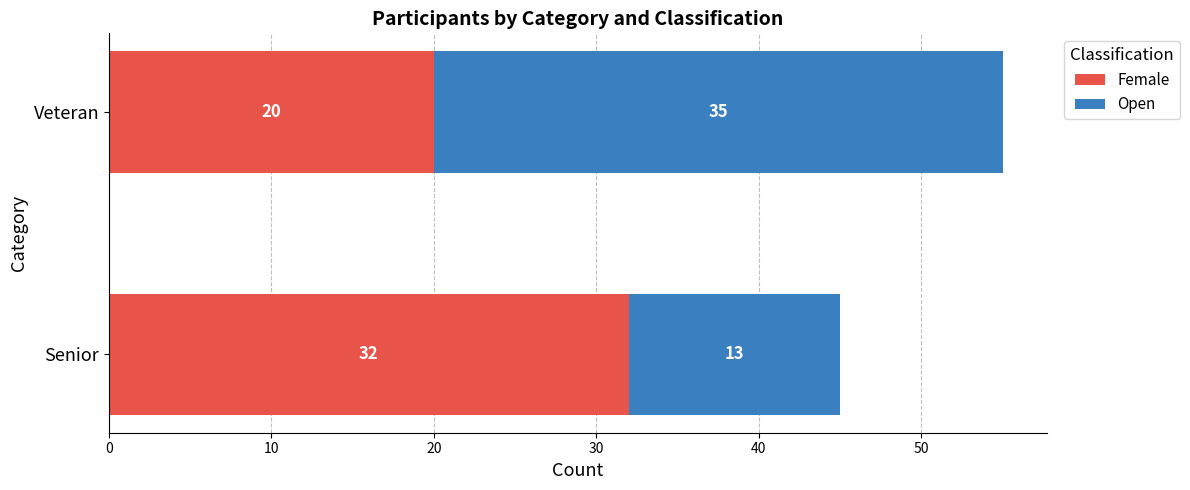

What is the lowest value of the Female series?

20